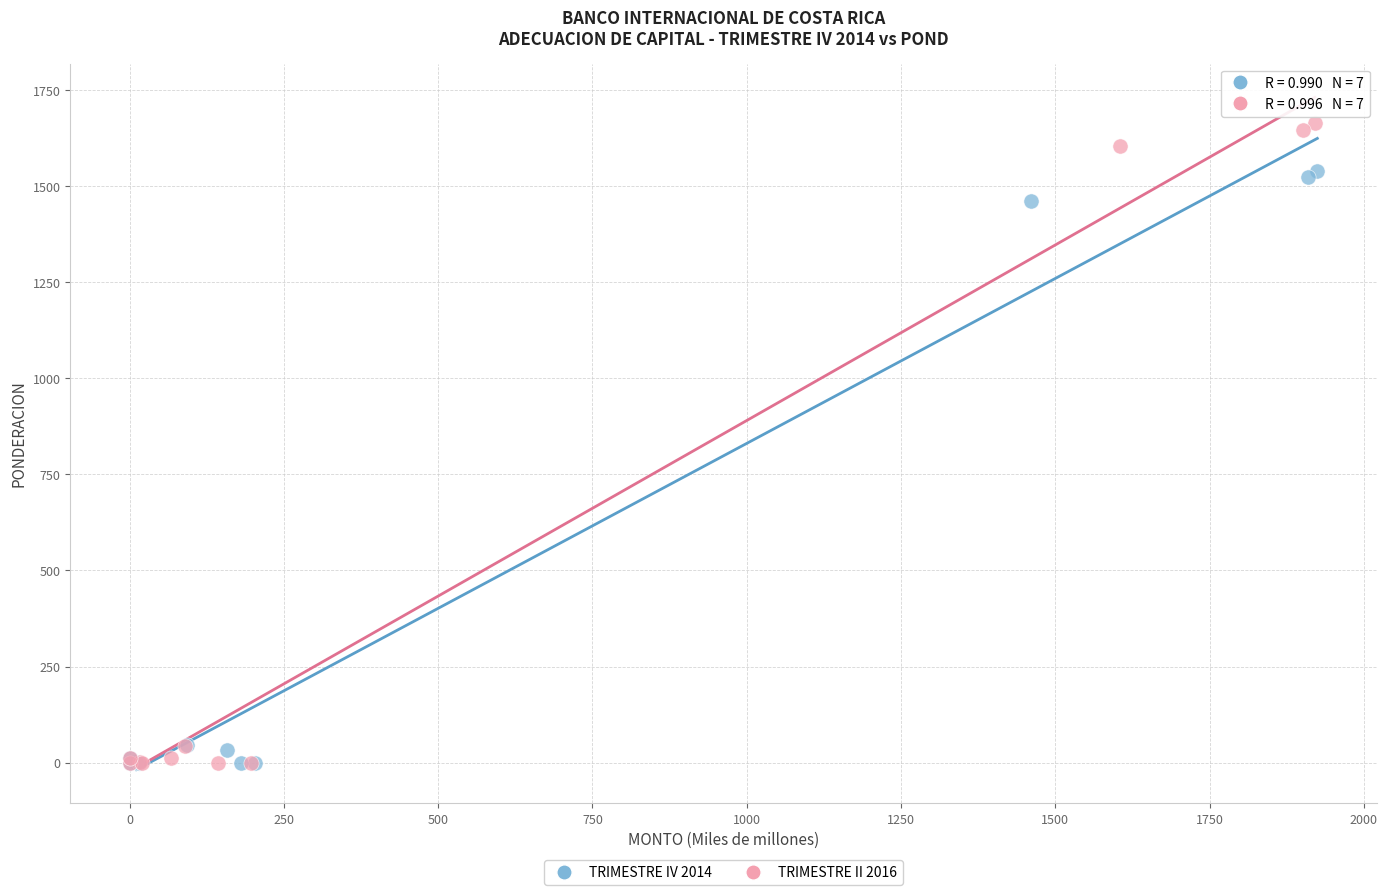

Which series reaches the maximum Y coordinate?

TRIMESTRE II 2016